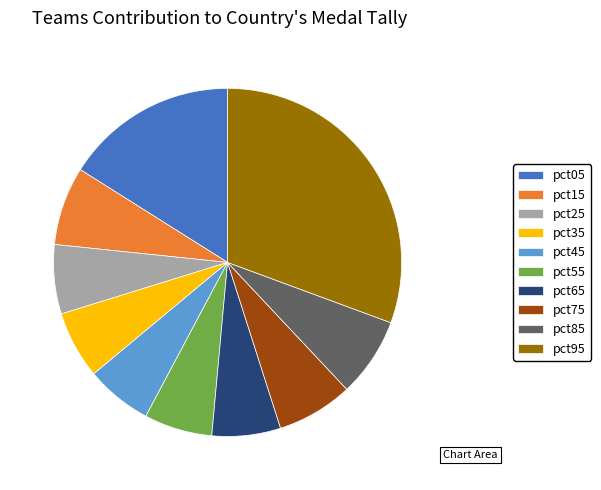

The pct95 slice represents 31% of the pie. True or false?

True